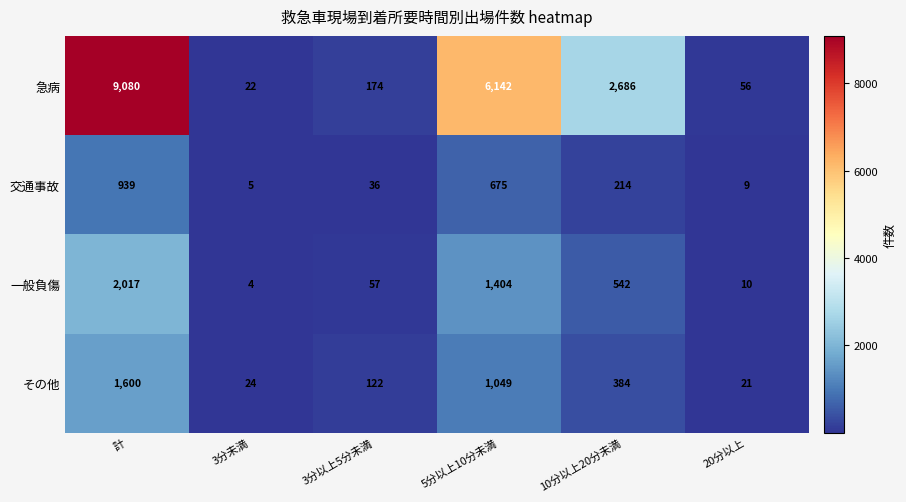

What is the highest value of the 急病 series?

9080